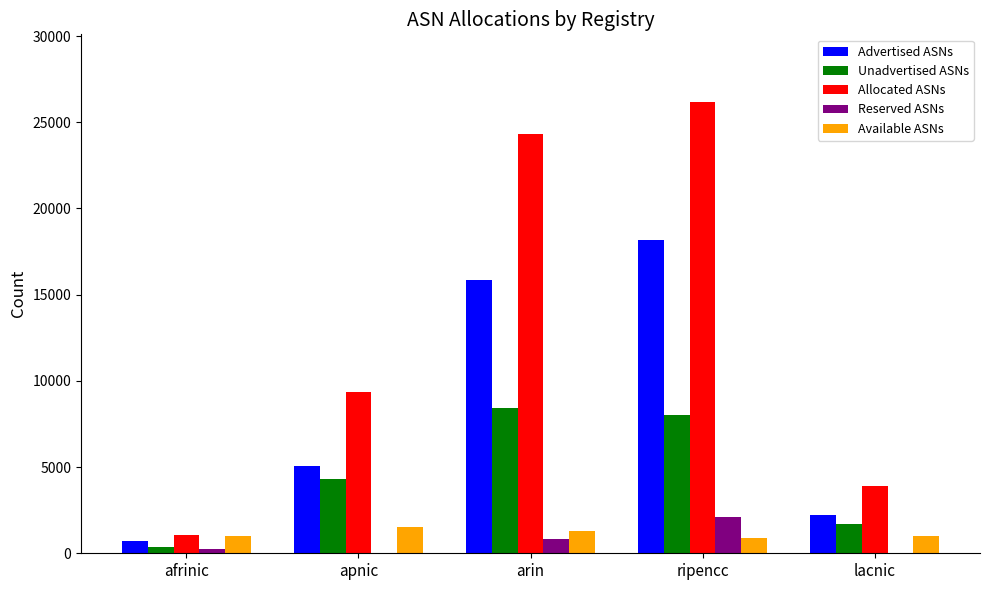

True or false: Unadvertised ASNs has a value of 8451 at arin.

True